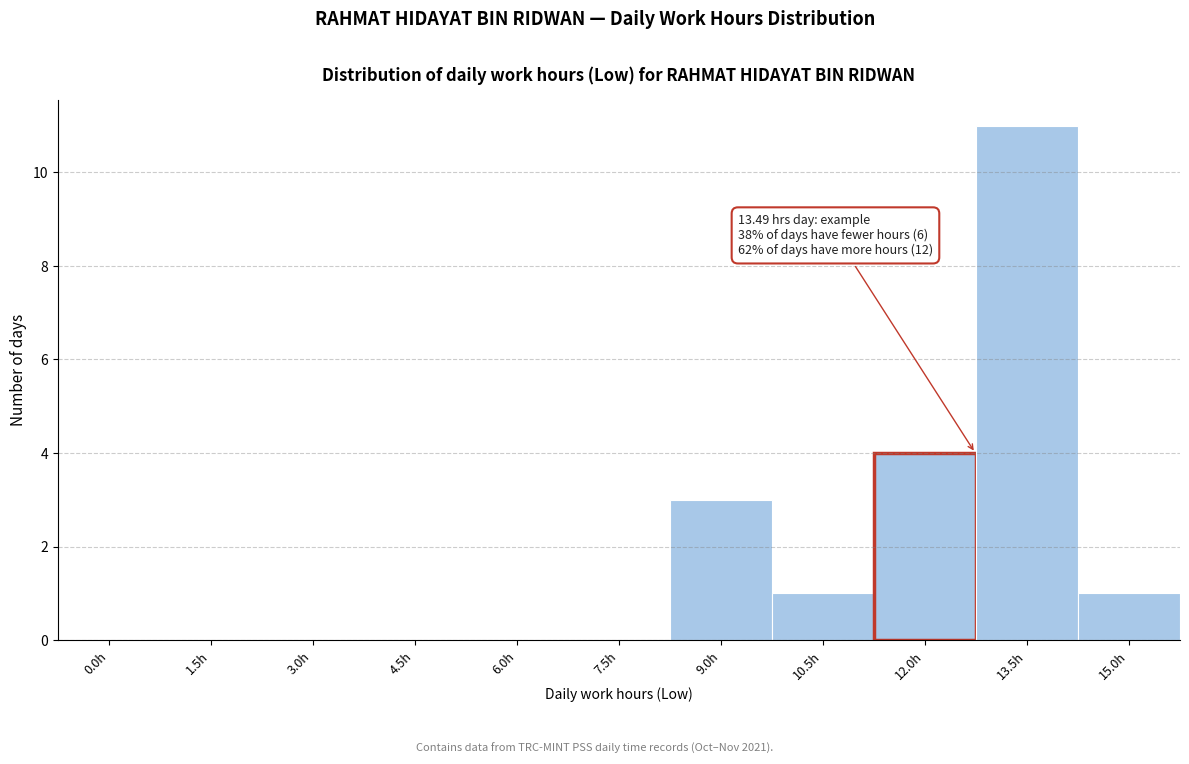

Reading right to left, extract all data points from this chart.

15.0h=1	13.5h=11	12.0h=4	10.5h=1	9.0h=3	7.5h=0	6.0h=0	4.5h=0	3.0h=0	1.5h=0	0.0h=0